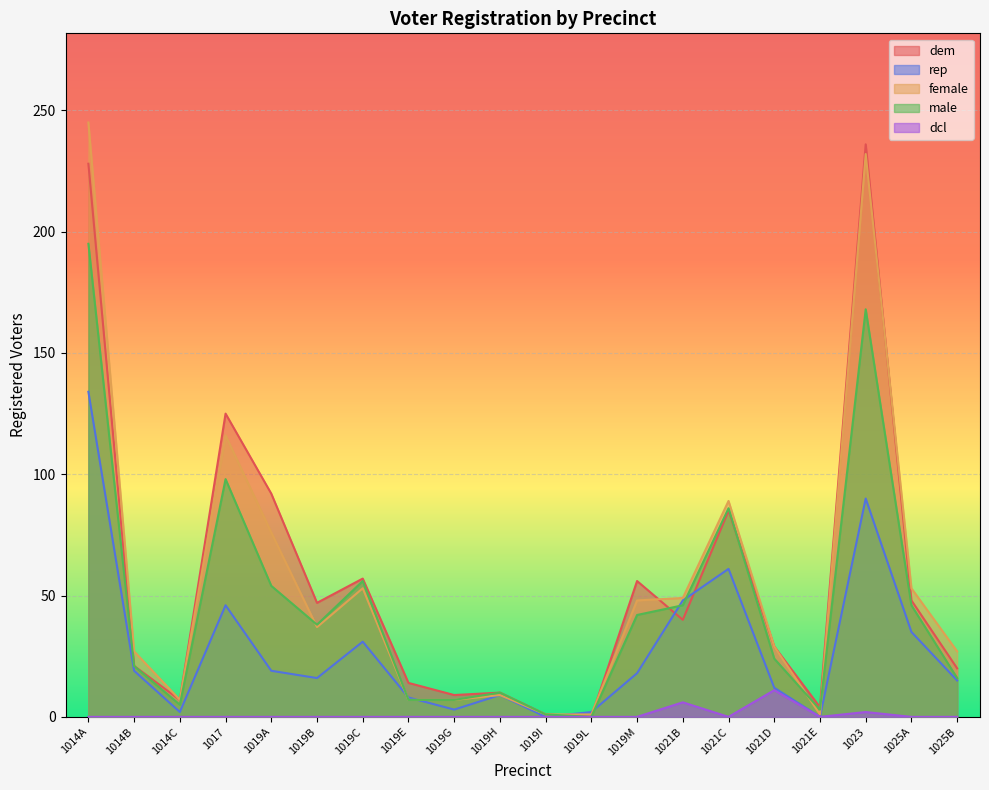

True or false: dcl has more than 0 points higher than both neighbors.

True